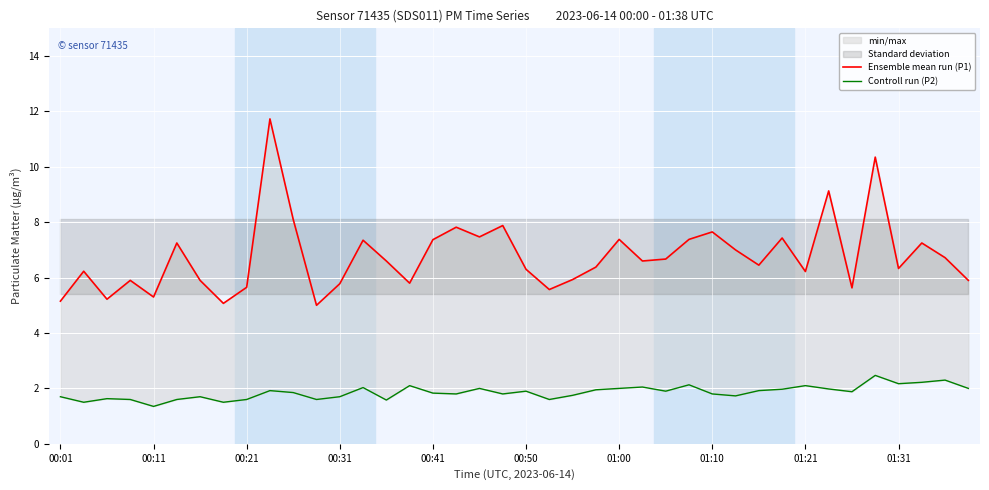

How many series are shown in this chart?

2